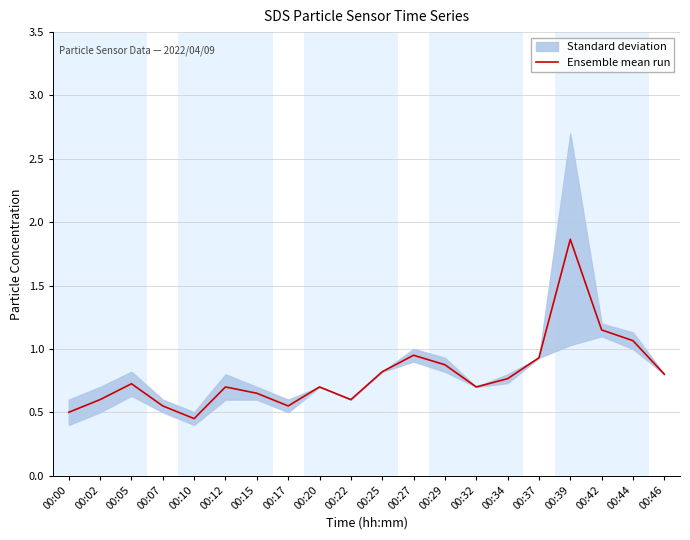

What is the value of the 10th point from the left?

0.6